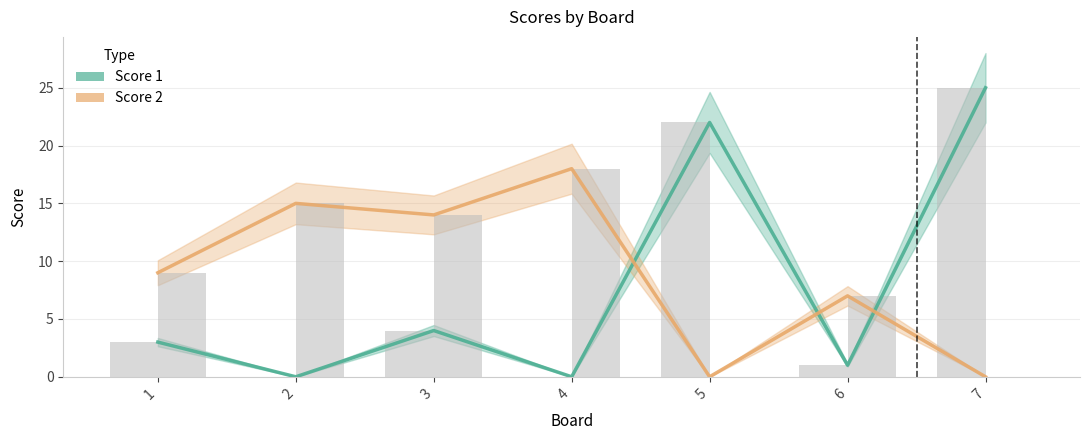

Reading left to right, transcribe all the data shown in this chart.

Score 1: 3	0	4	0	22	1	25
Score 2: 9	15	14	18	0	7	0